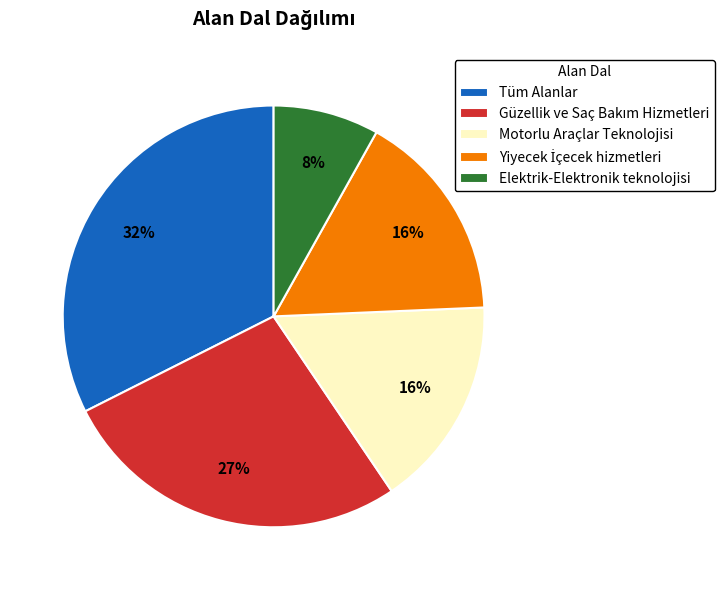

Between Elektrik-Elektronik teknolojisi and Motorlu Araçlar Teknolojisi, which is larger?

Motorlu Araçlar Teknolojisi